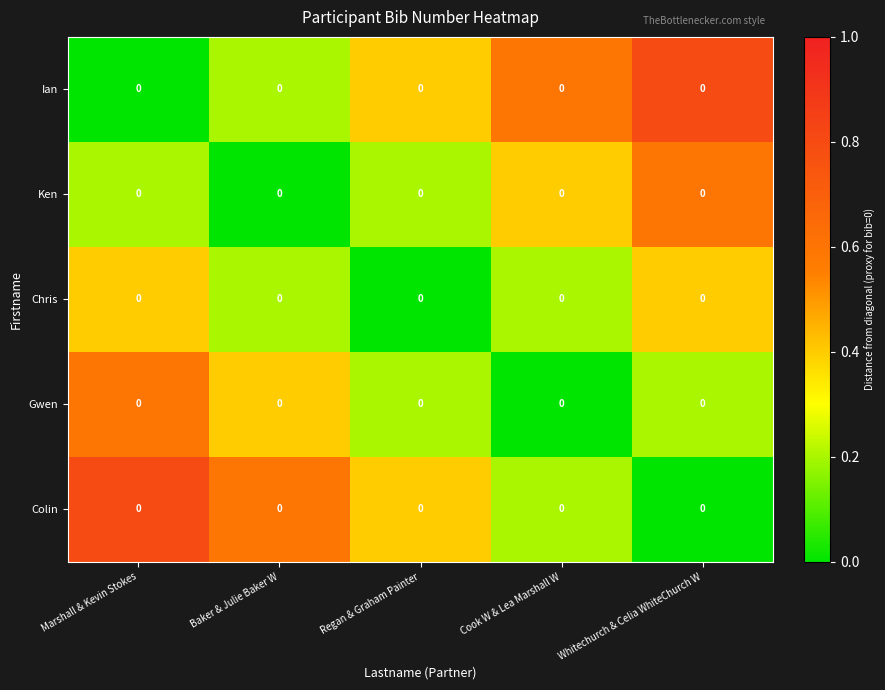

At how many categories does at least one series exceed 0?

5